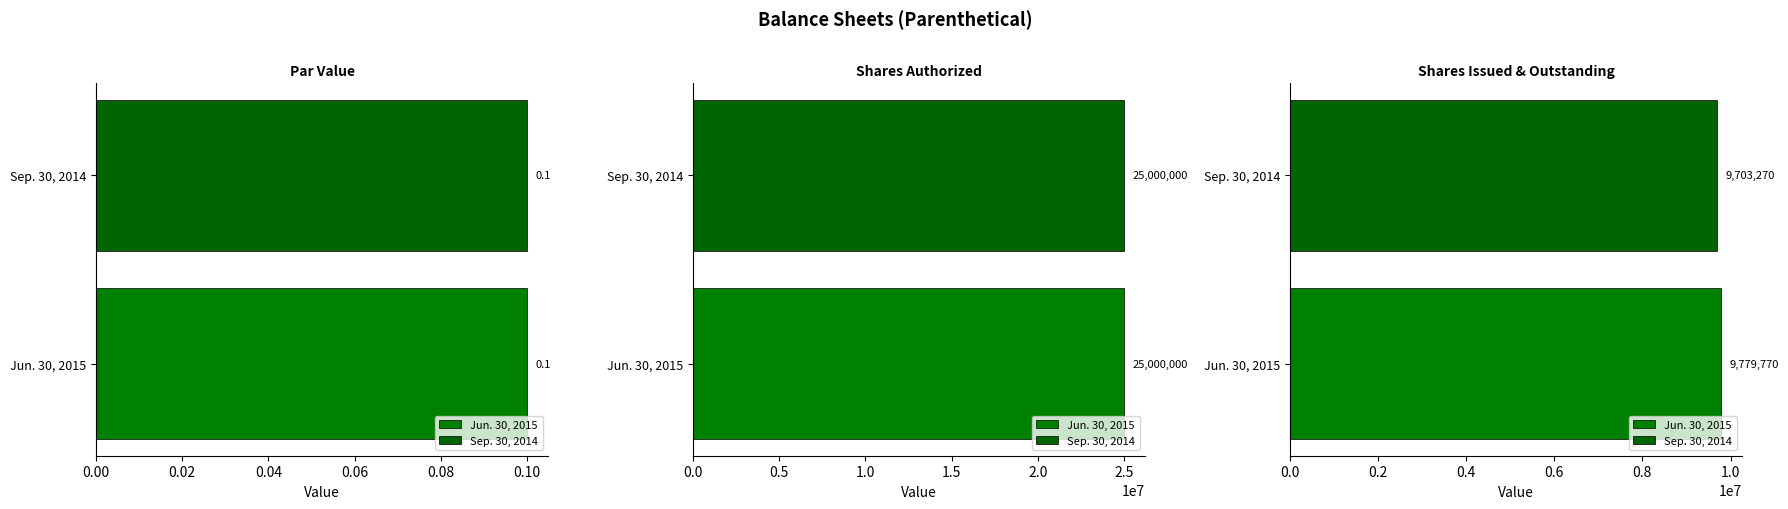

What is the value of the Sep. 30, 2014 bar at the 1st from the left?

0.1